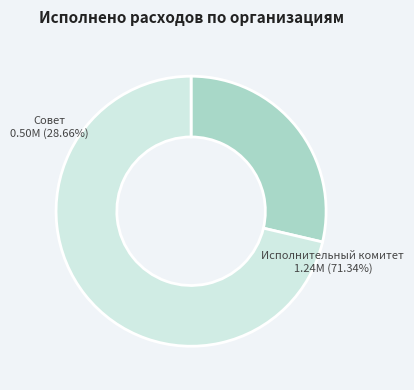

Does any single category account for the majority?

Yes